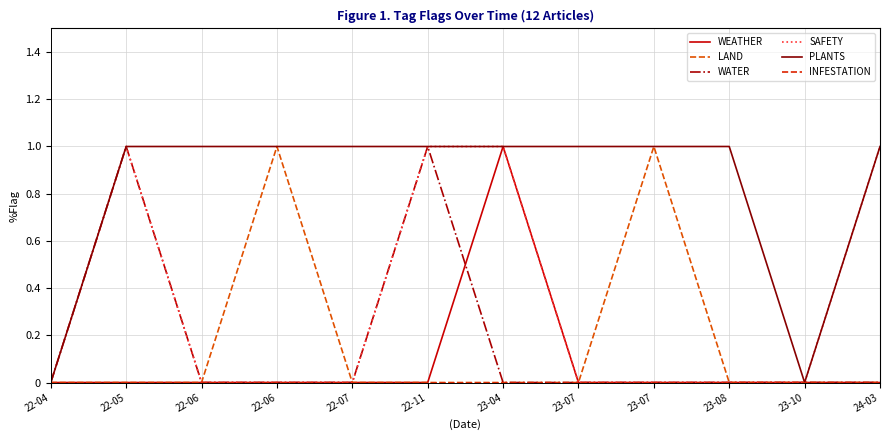

What is the difference between the highest and lowest values at 22-11?

1